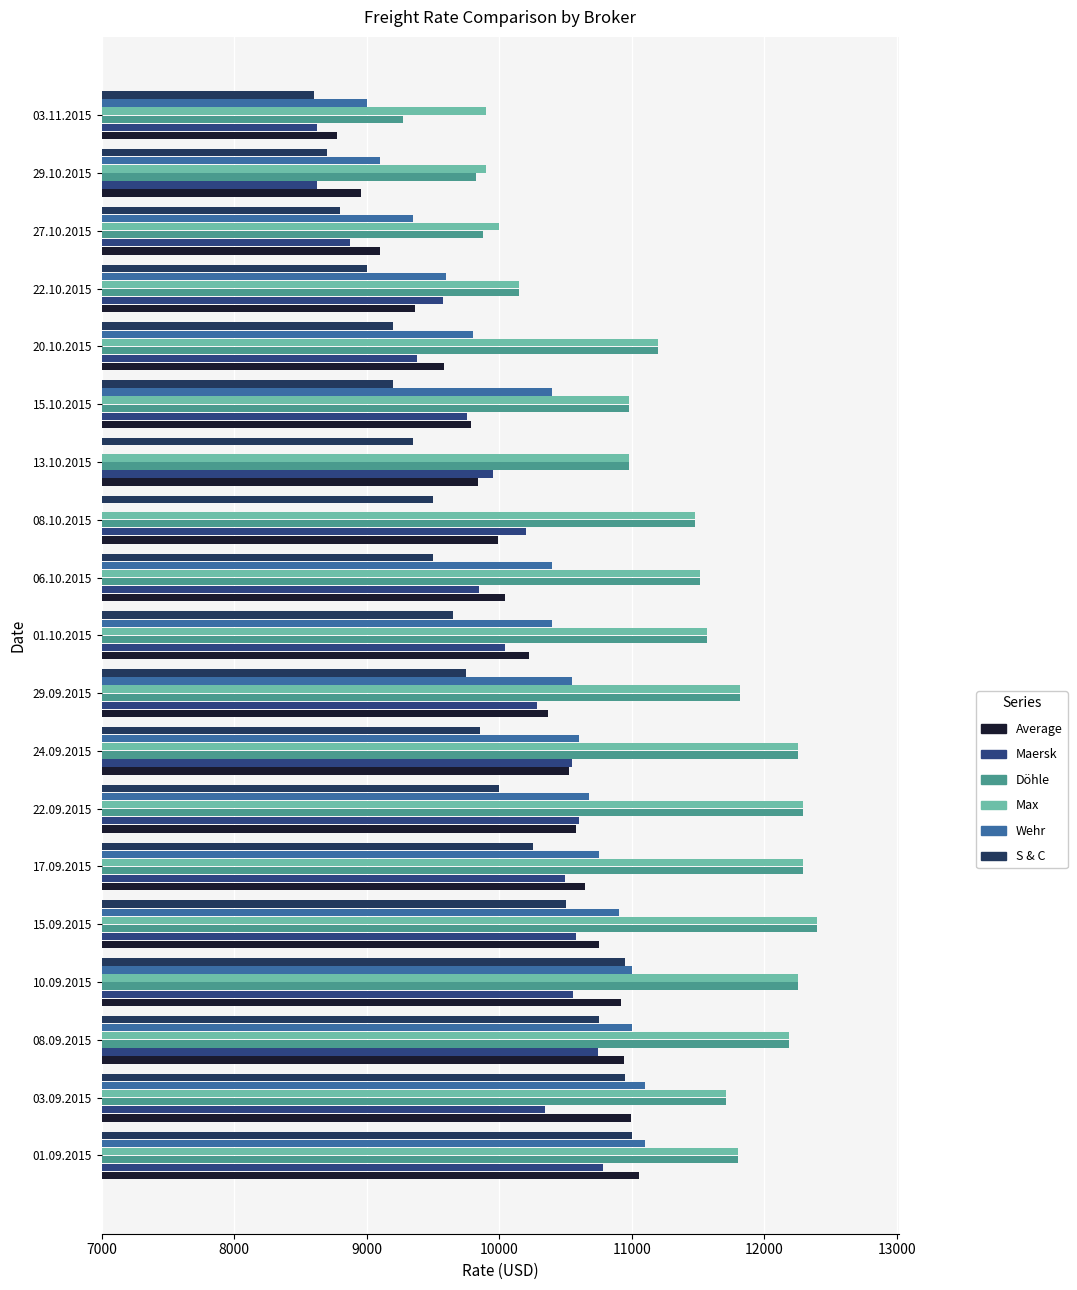

How many data points in Döhle are less than 11563?

9